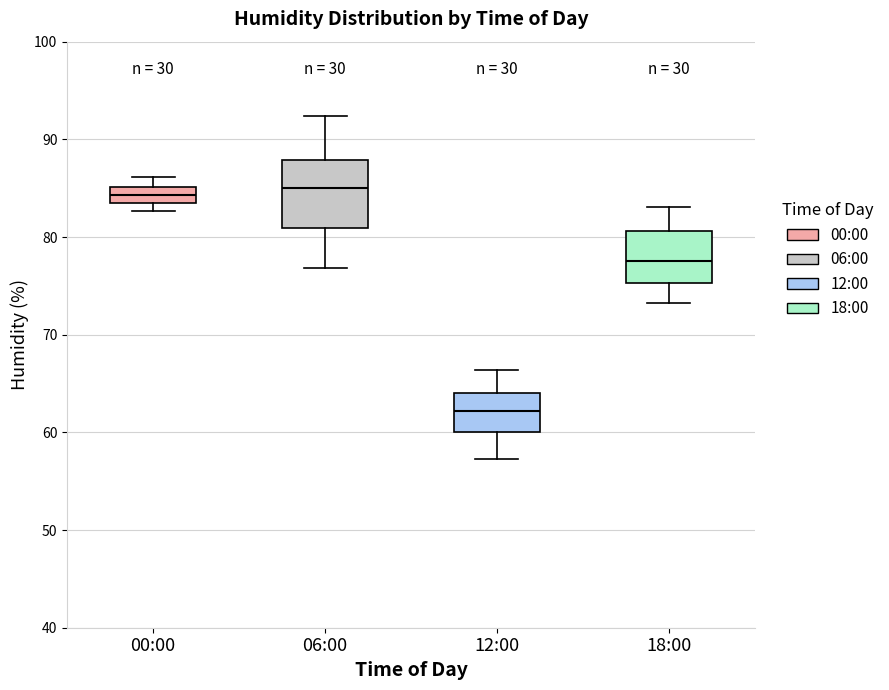

Reading left to right, transcribe this box plot: for each box, give where its median line is, the range the box spans, and where its two whiskers end, as read against the y-axis. The values are not printed on the chart, so give them approximately, as read against the axis.

00:00: median 84 (inside the box), box 84 to 85, whiskers 83 to 86
06:00: median 85, box 81 to 88, whiskers 77 to 92
12:00: median 62, box 60 to 64, whiskers 57 to 66
18:00: median 78, box 75 to 81, whiskers 73 to 83